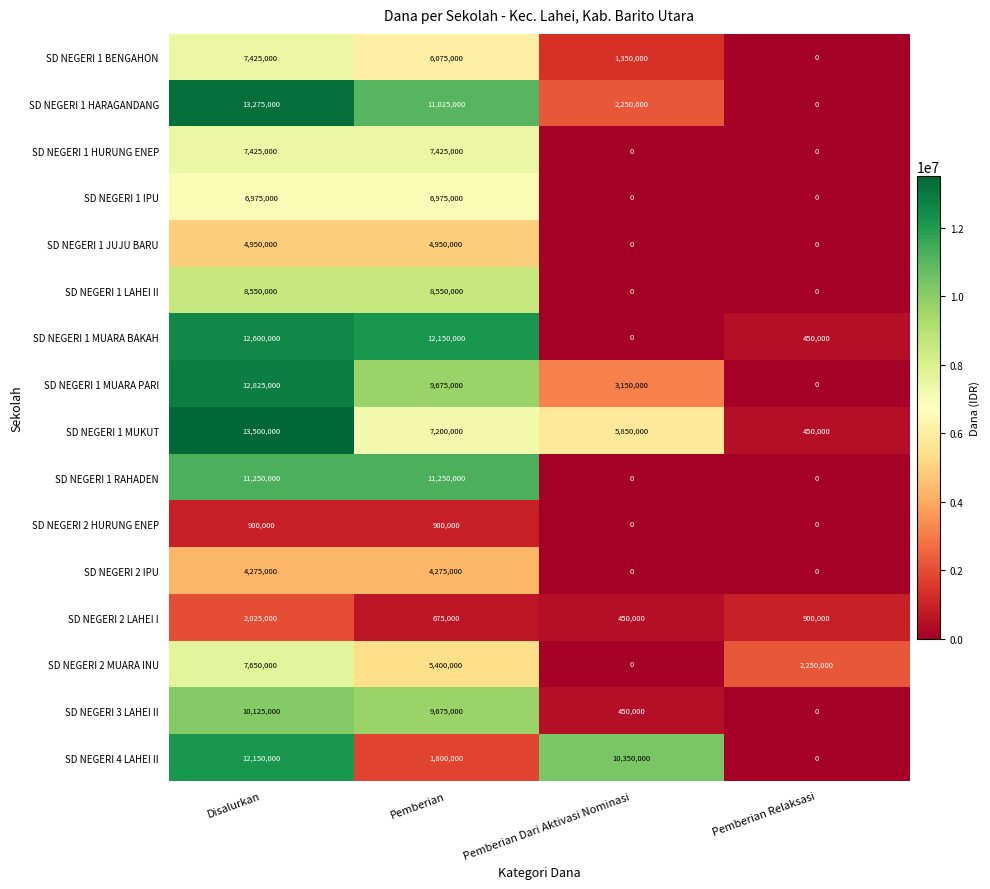

Rank the categories by SD NEGERI 2 MUARA INU value from lowest to highest.

Pemberian Dari Aktivasi Nominasi, Pemberian Relaksasi, Pemberian, Disalurkan